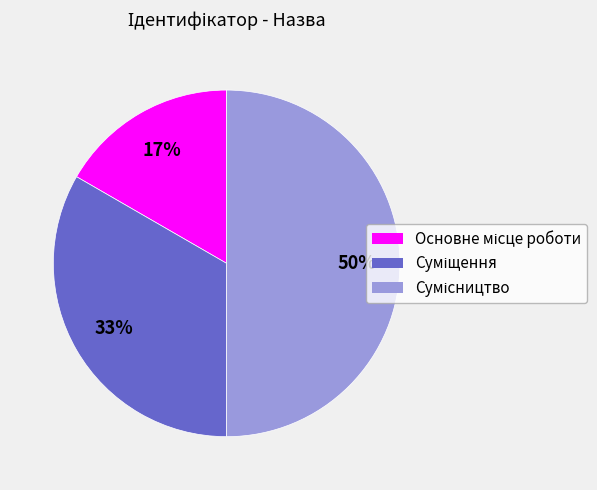

To the nearest percent, what is the difference between the largest and smallest slice percentages?

33%